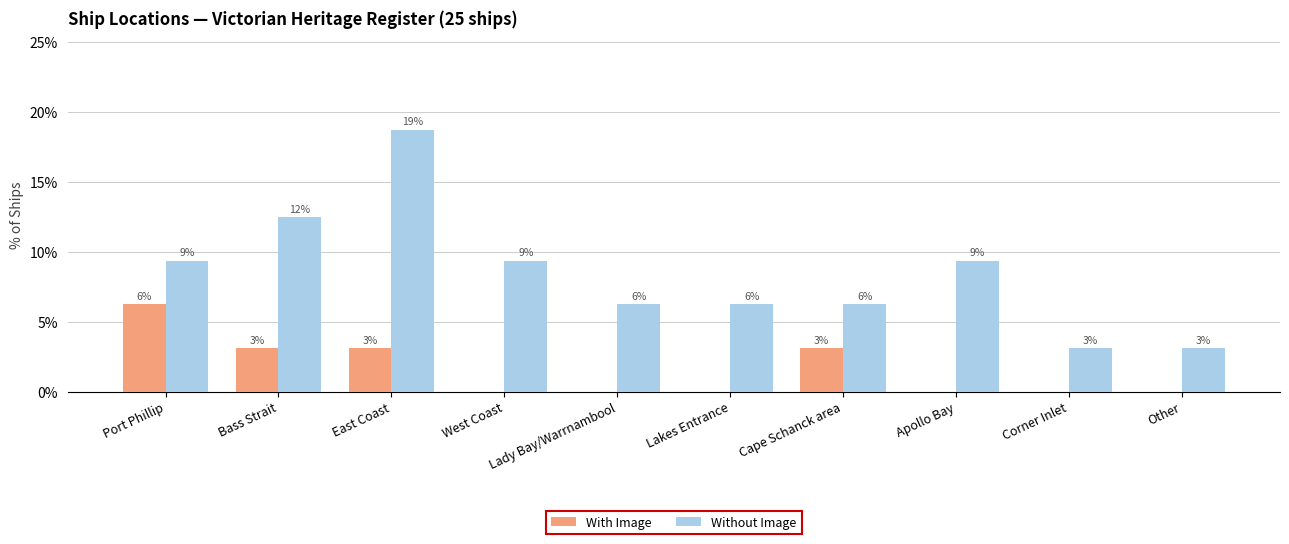

Which series has the largest total across all categories?

Without Image